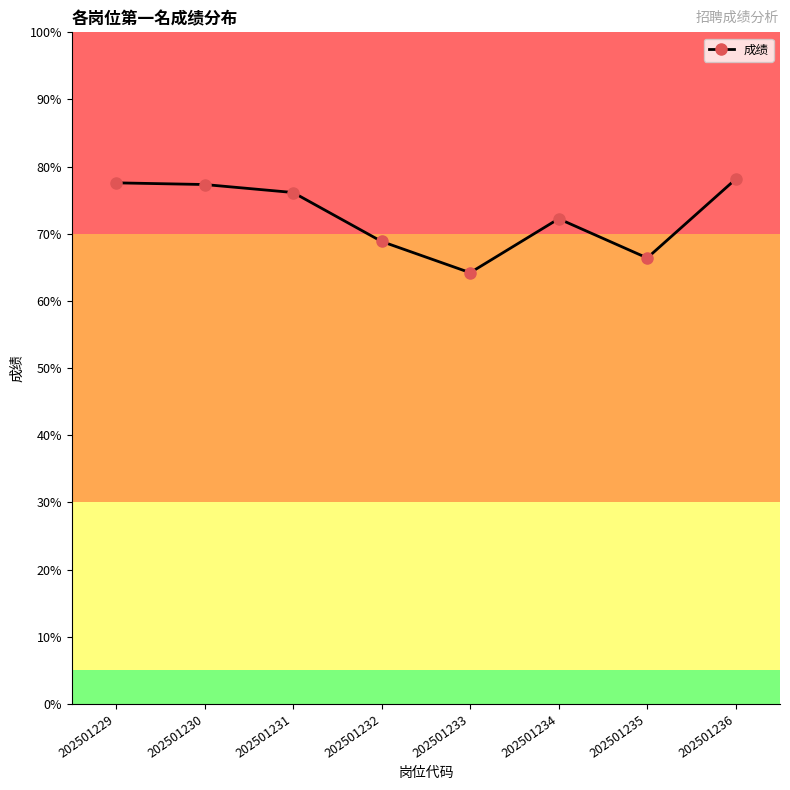

At which label is the value closest to 71?

202501234